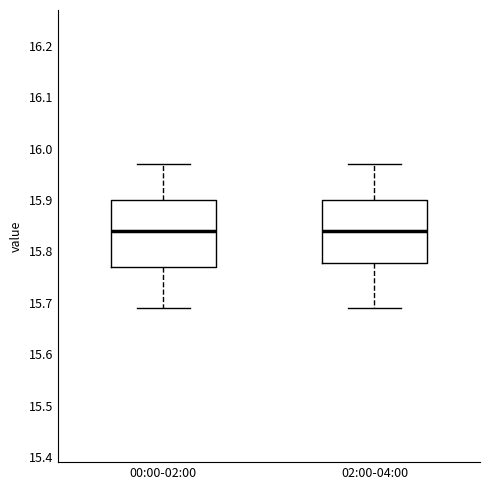

Reading left to right, read every box against the y-axis: the position of its median line, the range the box covers, and the ends of its whiskers. The values are not printed on the chart, so give them approximately, as read against the axis.

00:00-02:00: median 15.84, box 15.77 to 15.90, whiskers 15.69 to 15.97
02:00-04:00: median 15.84, box 15.78 to 15.90, whiskers 15.69 to 15.97